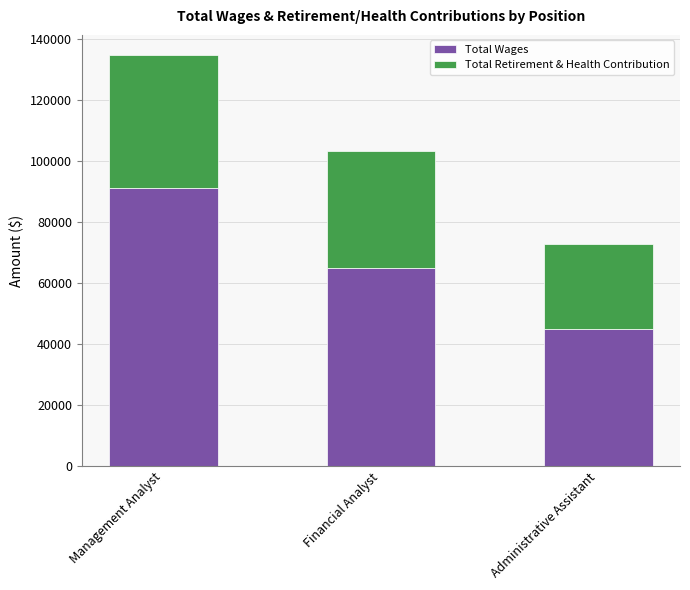

Rank the categories by Total Wages value from highest to lowest.

Management Analyst, Financial Analyst, Administrative Assistant